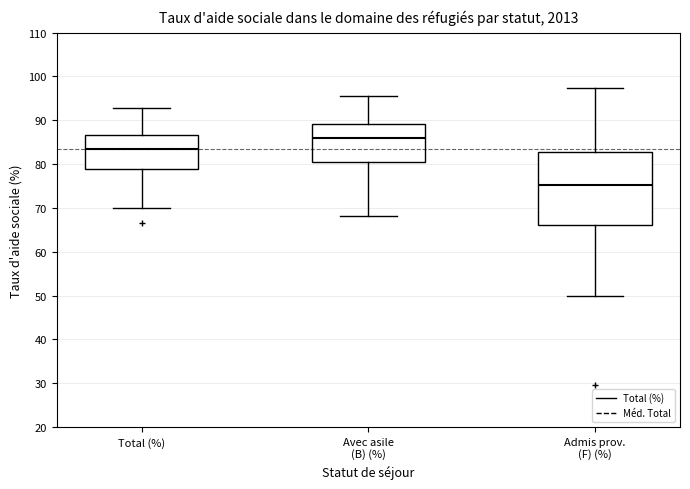

Which box has the lowest median line?

Admis prov. (F) (%)